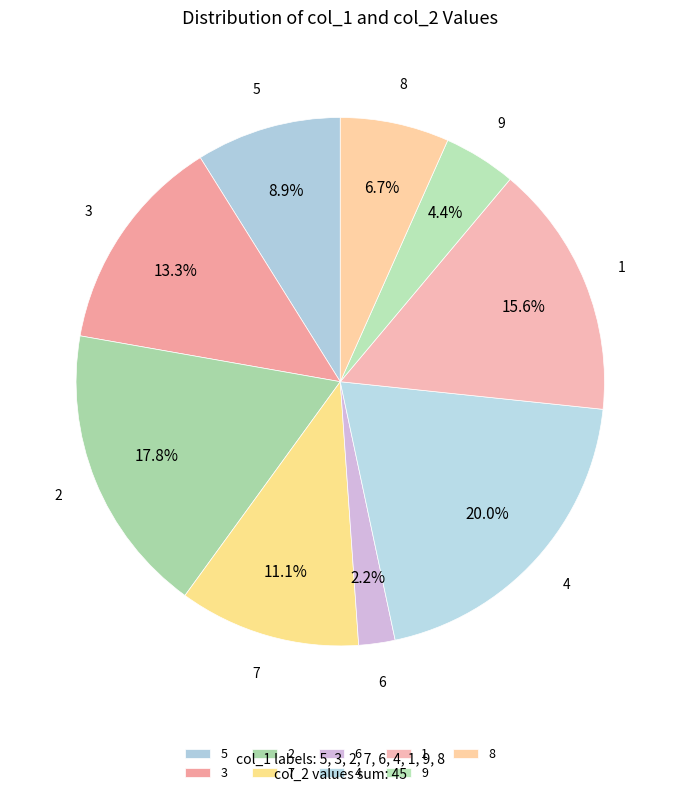

What is the ratio of the value at 1 to the value at 3?

1.2